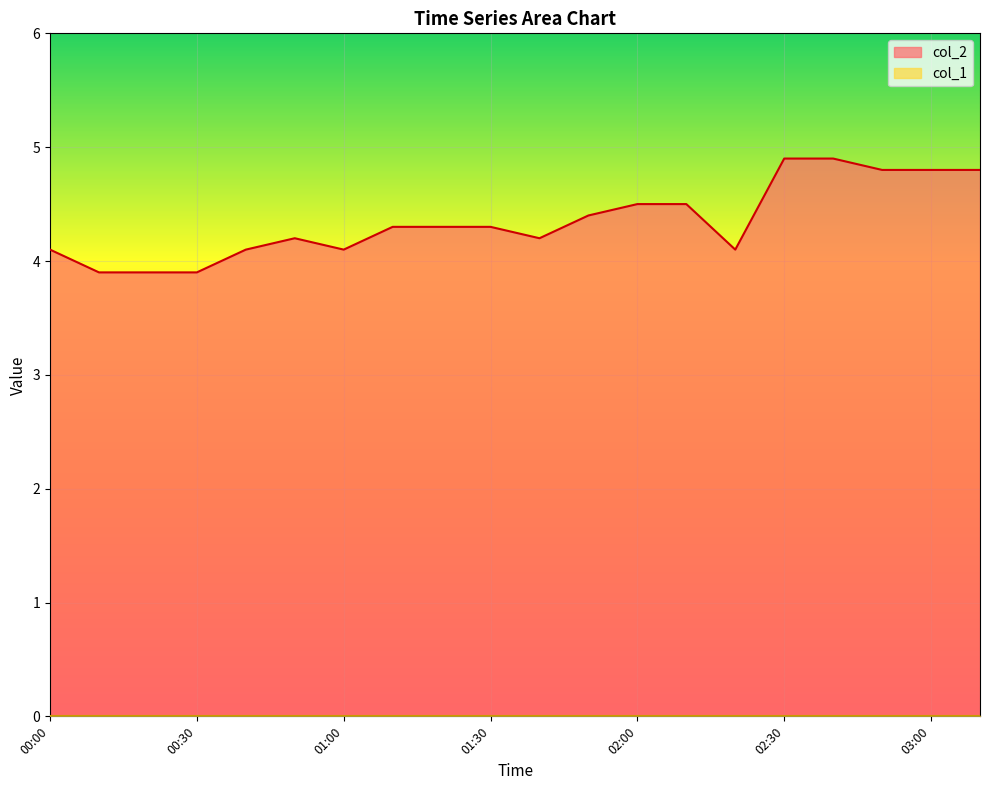

What is the greatest value displayed?

4.9